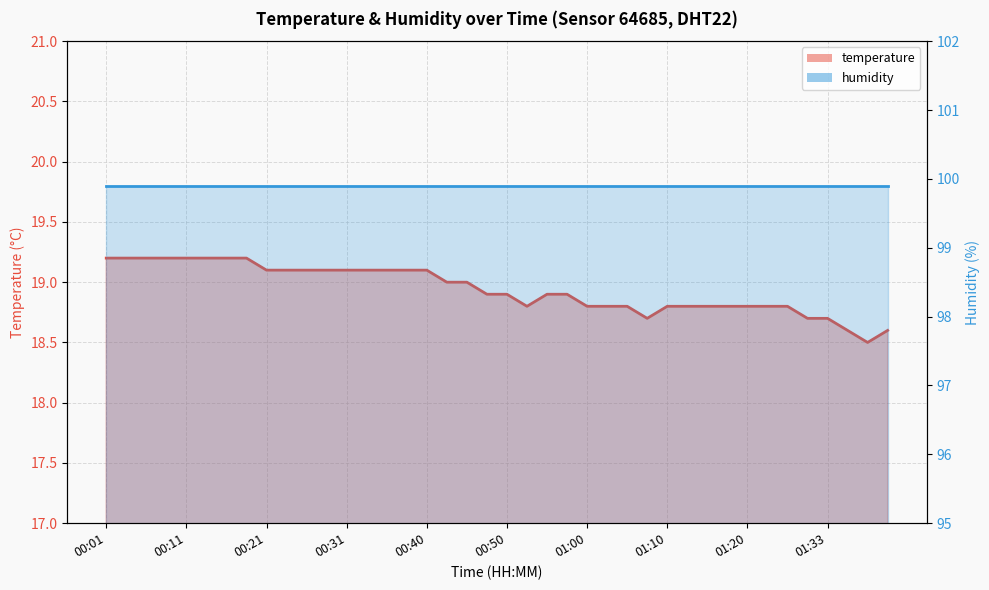

What is the value of the 17th point from the left?

19.1